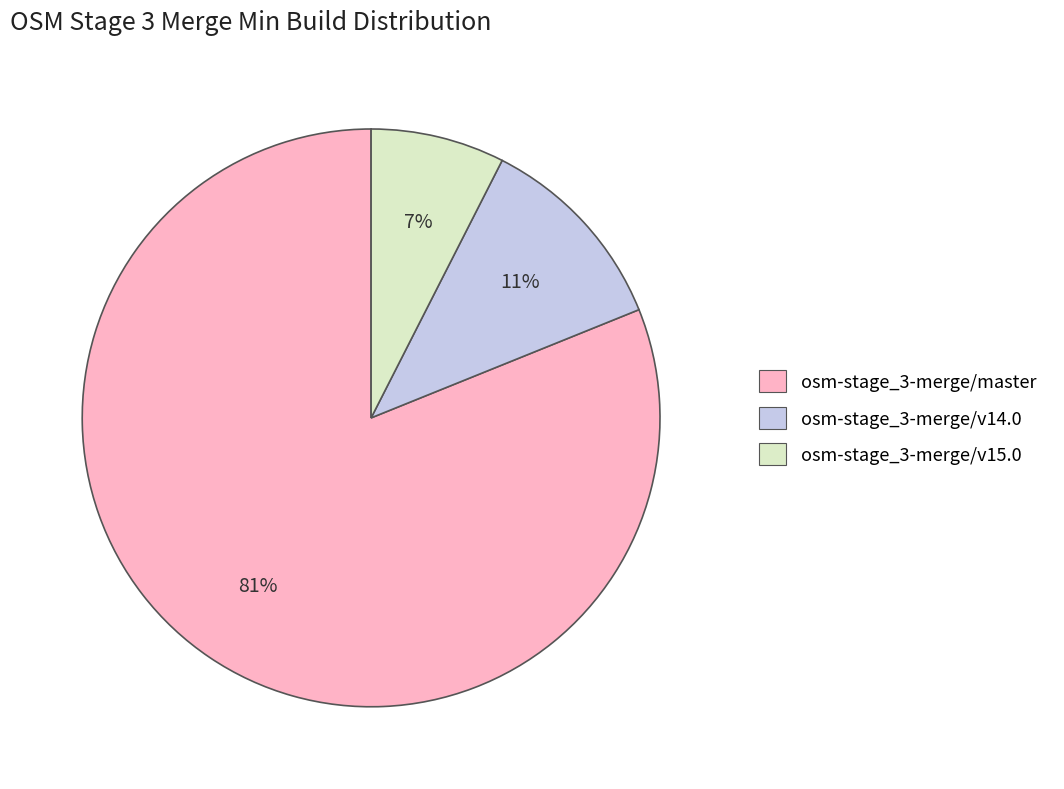

To the nearest percent, what is the average slice percentage?

33%